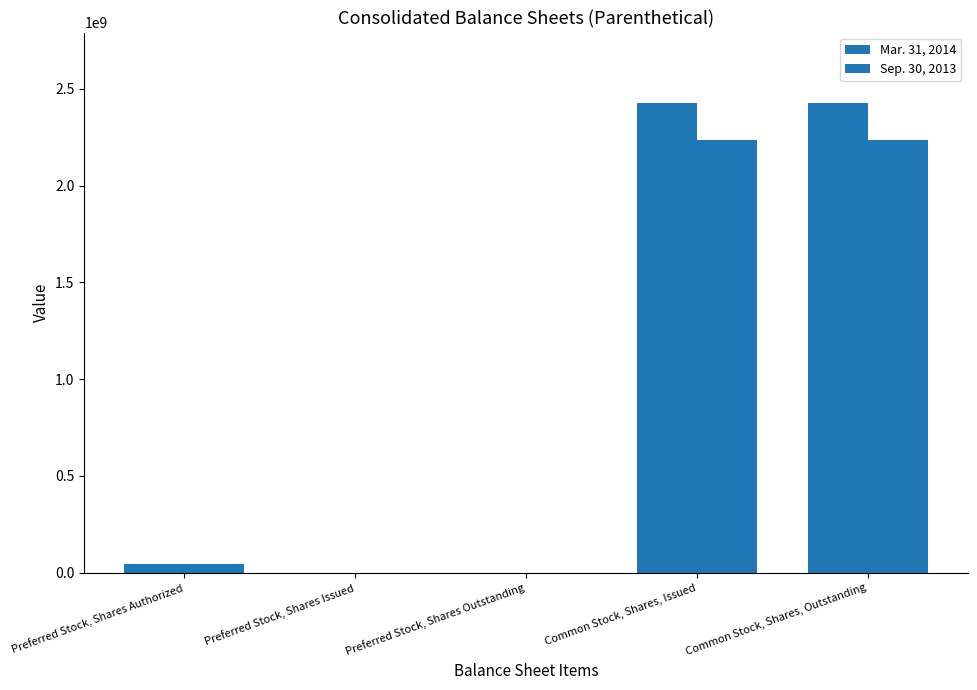

What is the difference between the maximum and minimum values in the Sep. 30, 2013 series?

2234895045